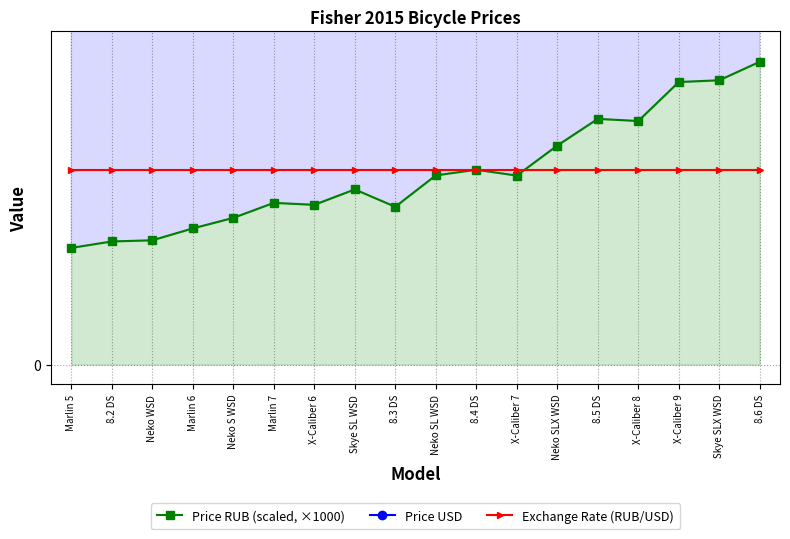

True or false: Price USD and Price RUB (scaled, ×1000) intersect in this chart.

False